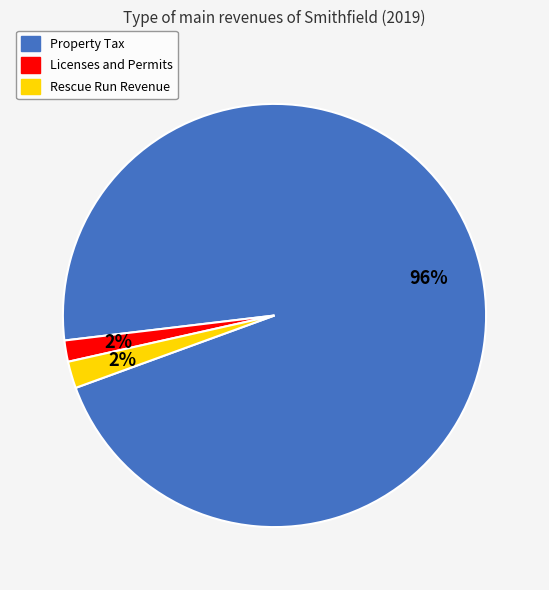

To the nearest percent, what is the difference between the Property Tax and Rescue Run Revenue slice percentages?

94%